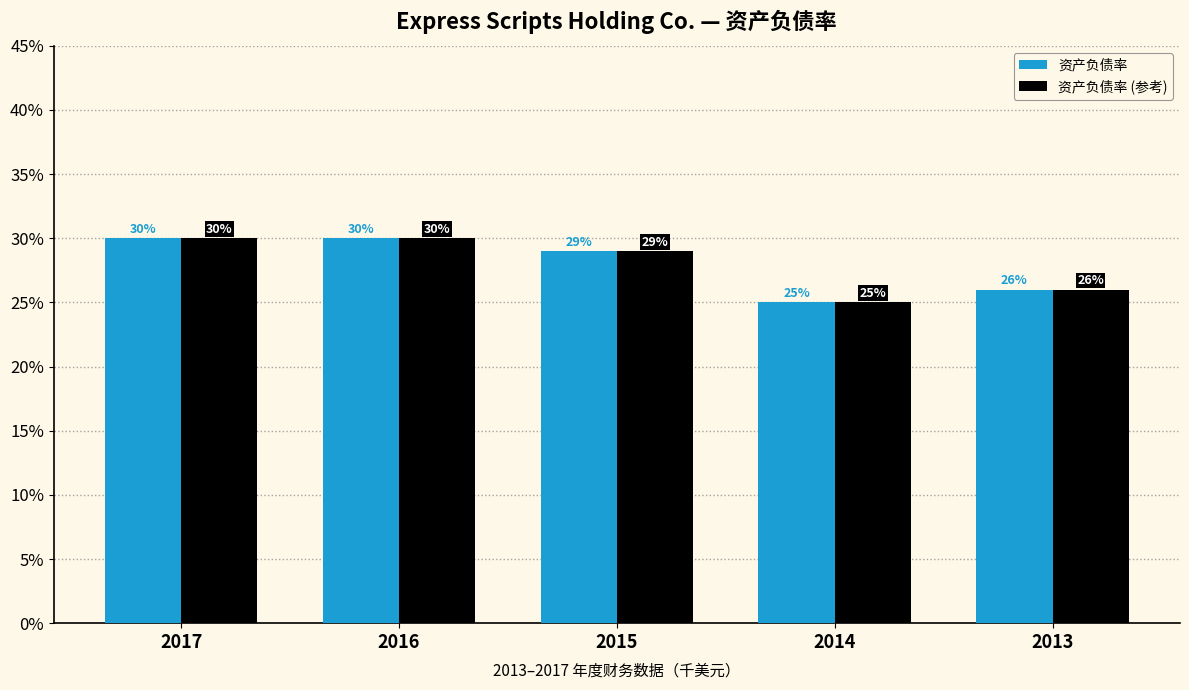

At how many categories does at least one series exceed 0?

5